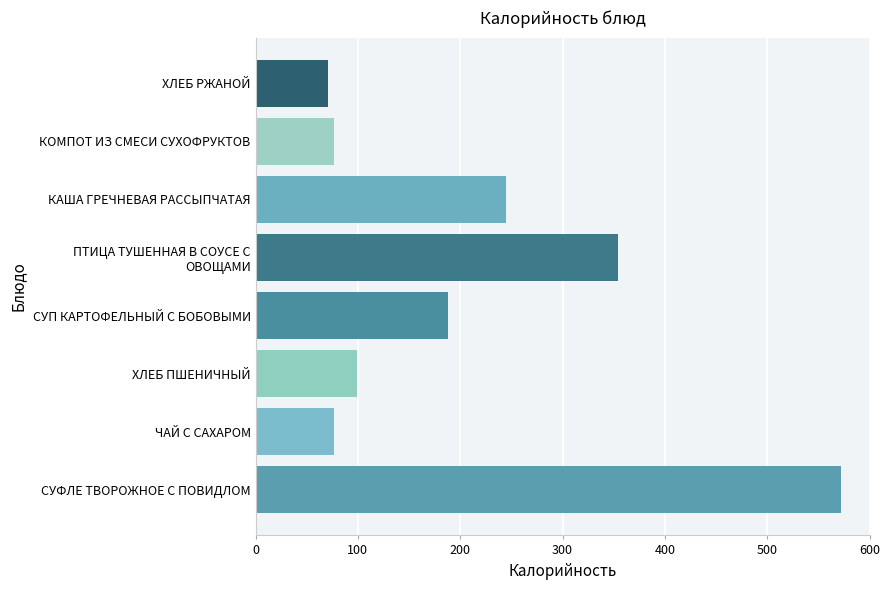

What is the difference between the maximum and minimum values?

501